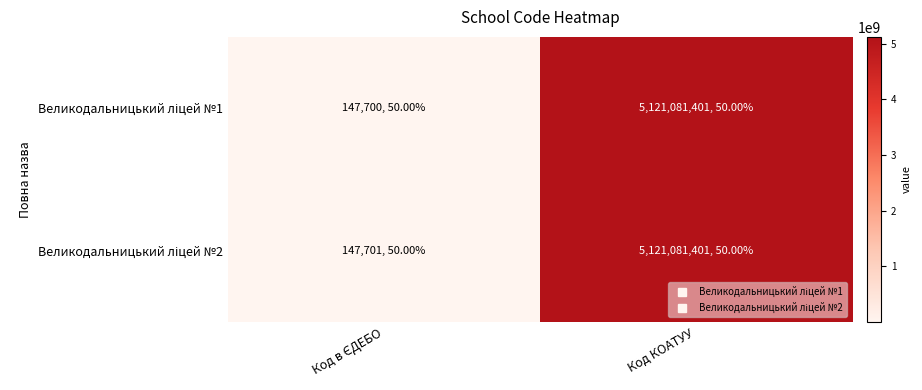

Which series changed the most between Код в ЄДЕБО and Код КОАТУУ?

Великодальницький ліцей №1